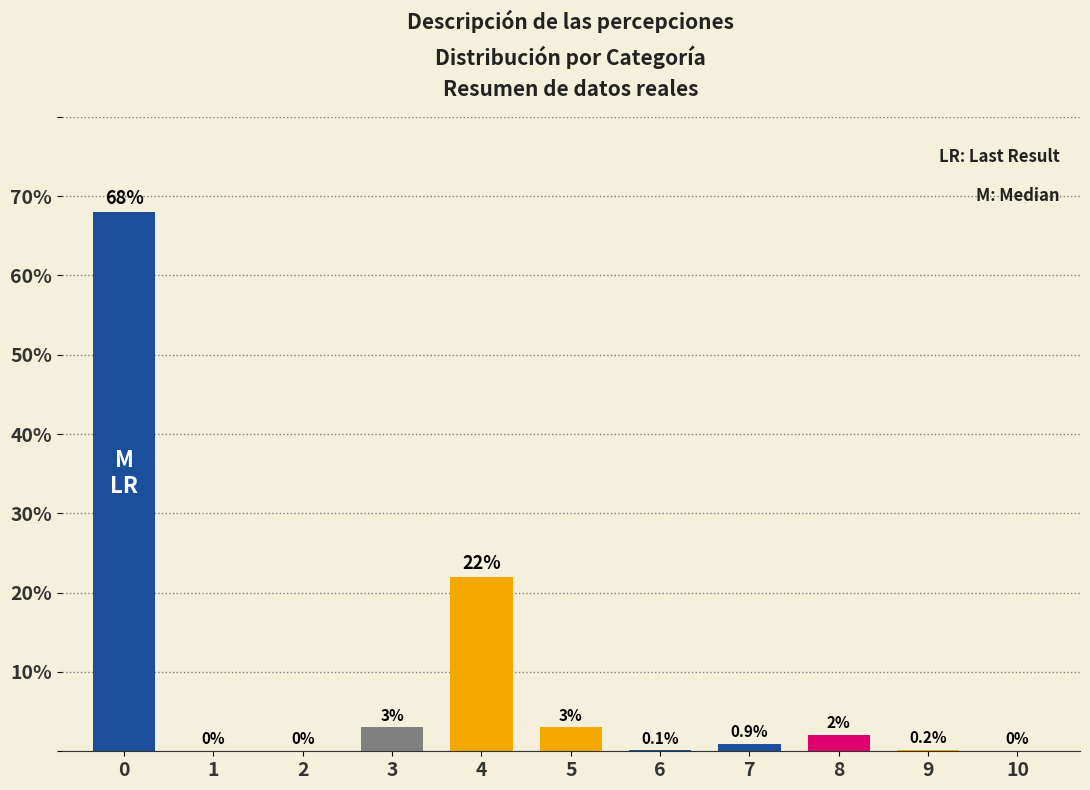

Reading left to right, transcribe all the data shown in this chart.

0=68.0	1=0.0	2=0.0	3=3.0	4=22.0	5=3.0	6=0.1	7=0.9	8=2.0	9=0.2	10=0.0